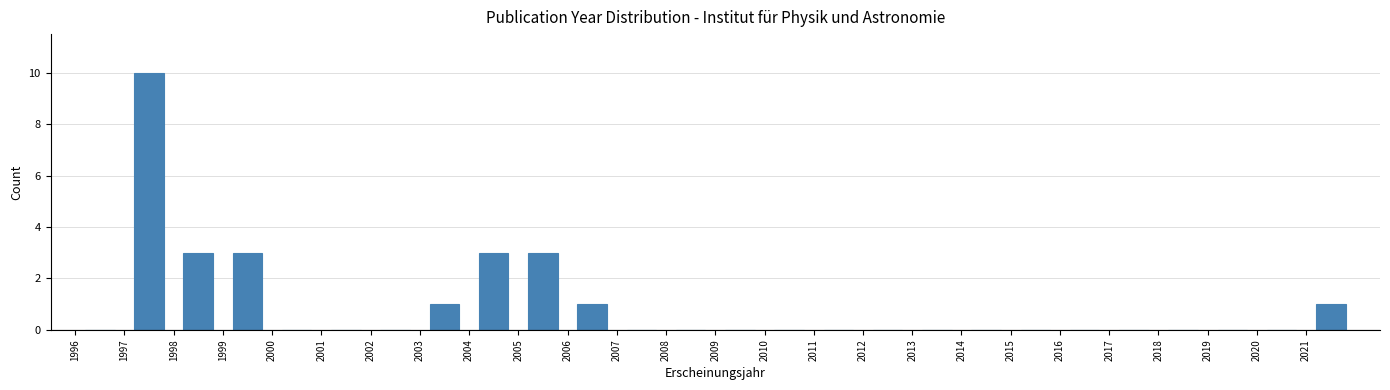

Reading left to right, list every bar in this chart as the range it spans on the x-axis followed by its height. The values are not printed on the chart, so give them approximately, as read against the axis.

1996 to 1997: 0
1997 to 1998: 10
1998 to 1999: 3
1999 to 2000: 3
2000 to 2001: 0
2001 to 2002: 0
2002 to 2003: 0
2003 to 2004: 1
2004 to 2005: 3
2005 to 2006: 3
2006 to 2007: 1
2007 to 2008: 0
2008 to 2009: 0
2009 to 2010: 0
2010 to 2011: 0
2011 to 2012: 0
2012 to 2013: 0
2013 to 2014: 0
2014 to 2015: 0
2015 to 2016: 0
2016 to 2017: 0
2017 to 2018: 0
2018 to 2019: 0
2019 to 2020: 0
2020 to 2021: 0
2021 to 2022: 1